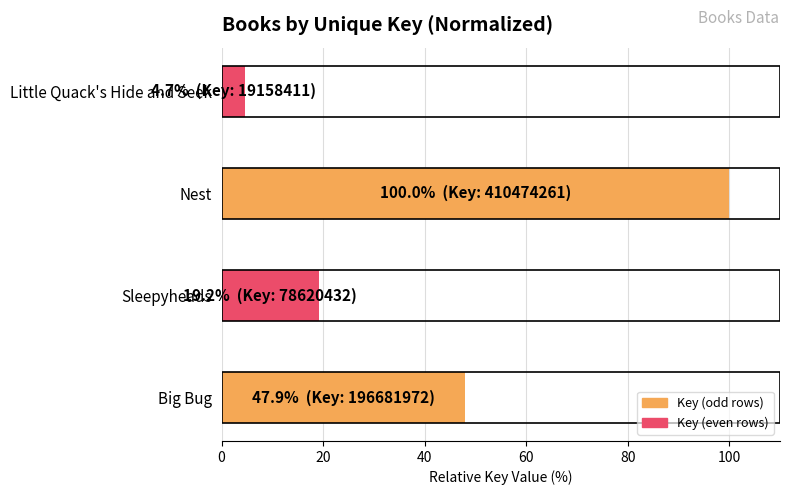

Reading top to bottom, extract all data points from this chart.

Little Quack's Hide and Seek=4.7	Nest=100.0	Sleepyheads=19.2	Big Bug=47.9